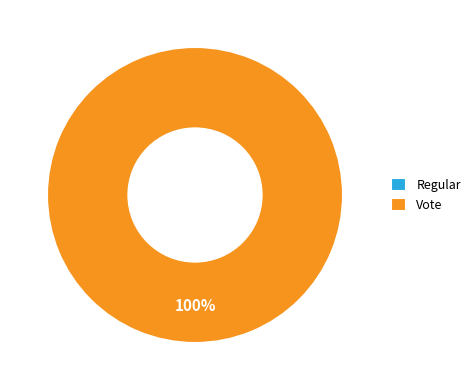

Count the number of slices in the pie.

2